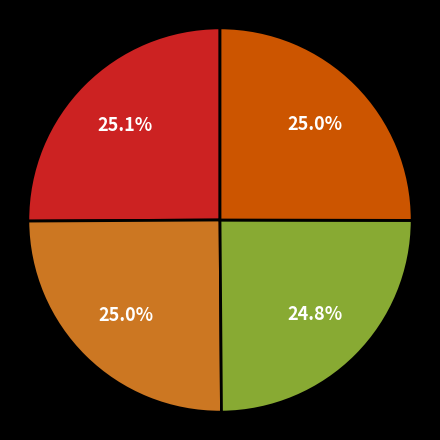

Count the number of slices in the pie.

4